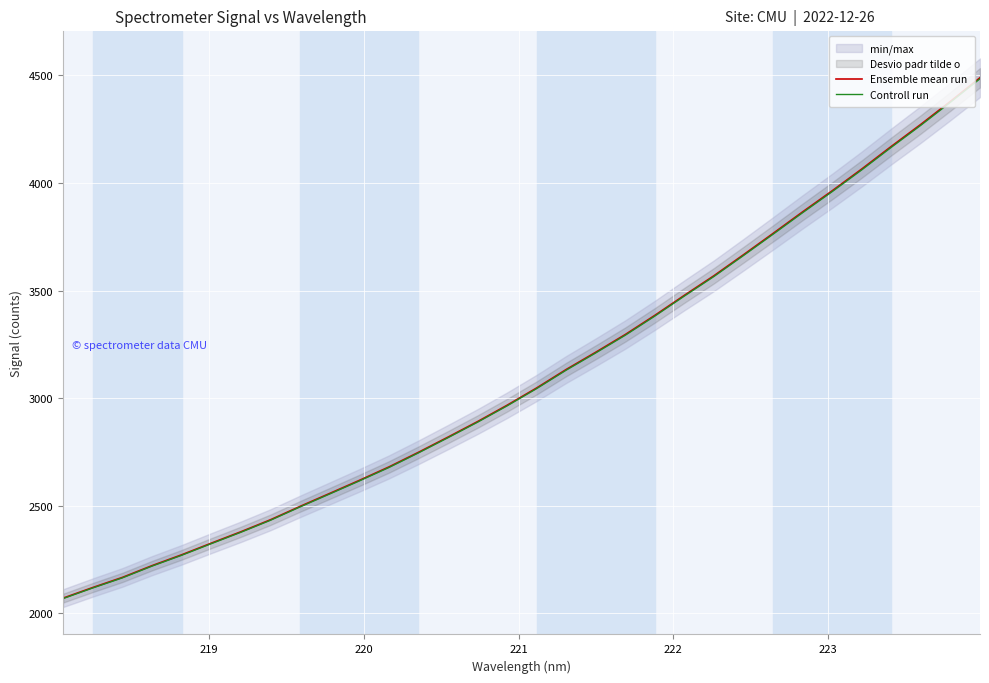

List the series in order of their peak value, lowest first.

Controll run, Ensemble mean run